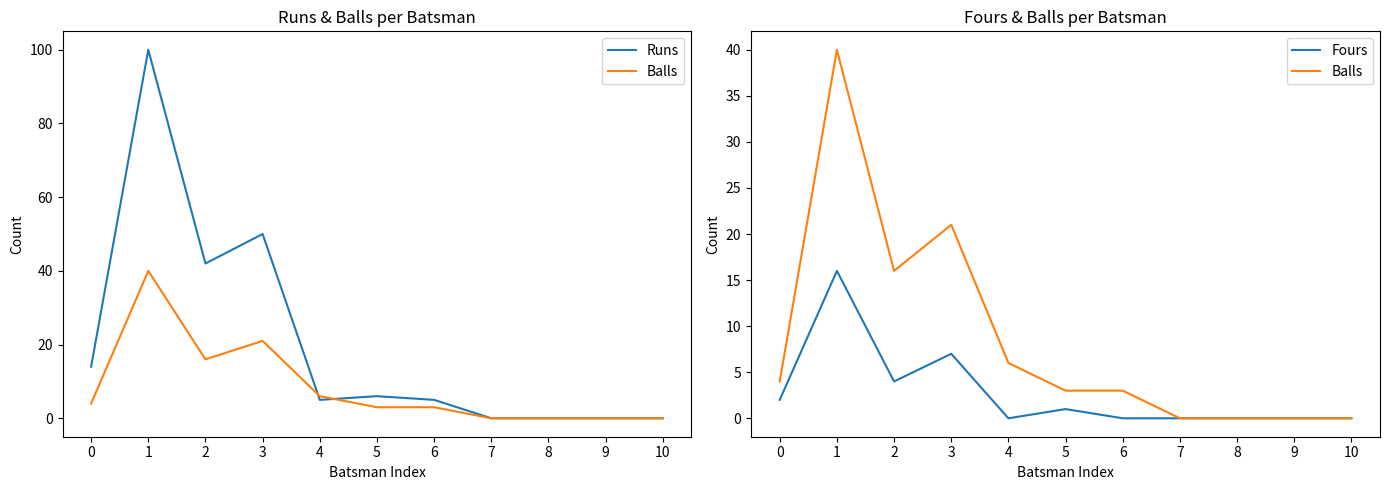

What is the average value of the Runs series?

20